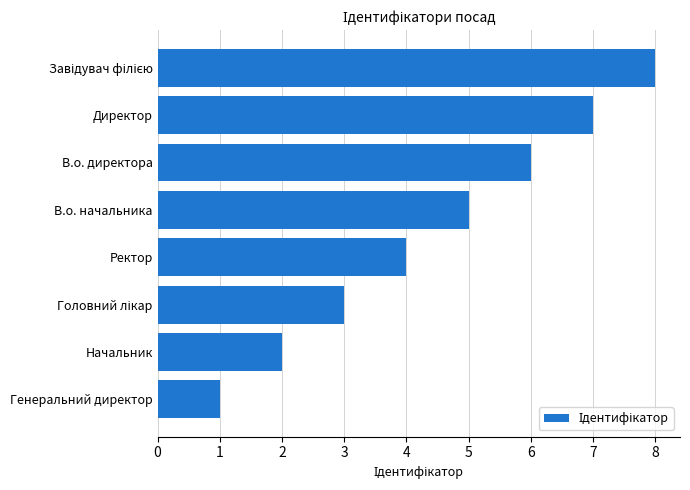

Is it true that the value at В.о. директора is 10?

False